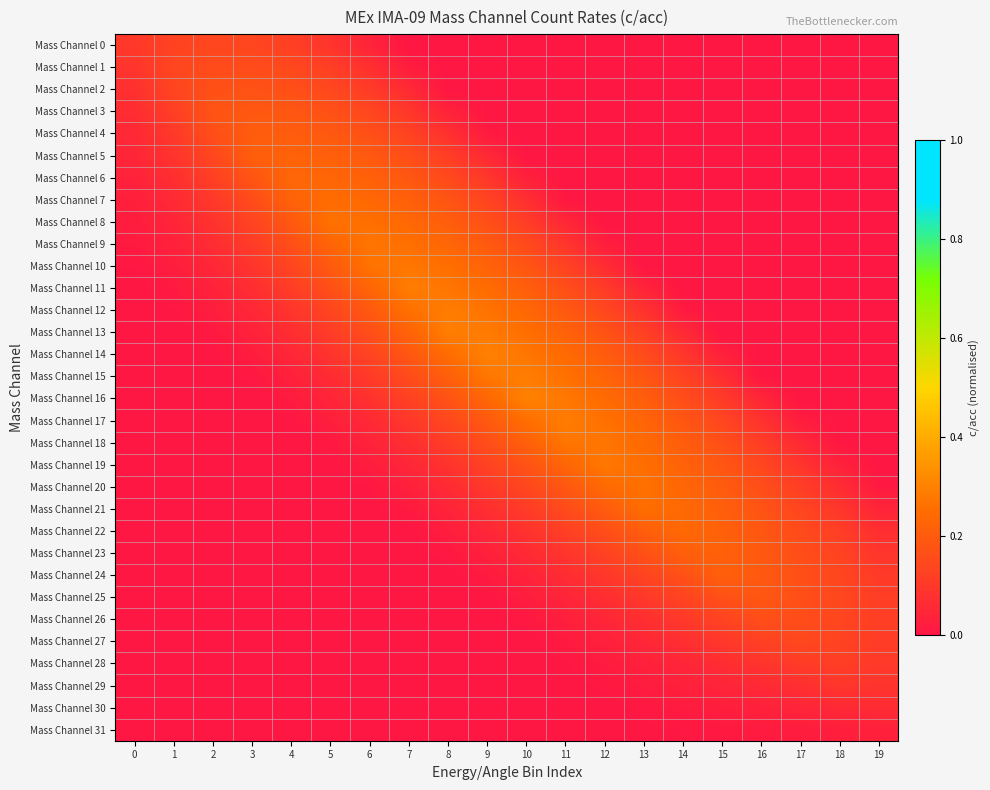

Reading left to right, extract all data points from this chart.

Mass Channel 0: 0=0.1	1=0.1	2=0.1	3=0.1	4=0.1	5=0.1	6=0.0	7=0.0	8=0.0	9=0.0	10=0.0	11=0.0	12=0.0	13=0.0	14=0.0	15=0.0	16=0.0	17=0.0	18=0.0	19=0.0
Mass Channel 1: 0=0.1	1=0.1	2=0.2	3=0.2	4=0.1	5=0.1	6=0.1	7=0.0	8=0.0	9=0.0	10=0.0	11=0.0	12=0.0	13=0.0	14=0.0	15=0.0	16=0.0	17=0.0	18=0.0	19=0.0
Mass Channel 2: 0=0.1	1=0.1	2=0.2	3=0.2	4=0.2	5=0.1	6=0.1	7=0.1	8=0.0	9=0.0	10=0.0	11=0.0	12=0.0	13=0.0	14=0.0	15=0.0	16=0.0	17=0.0	18=0.0	19=0.0
Mass Channel 3: 0=0.1	1=0.1	2=0.2	3=0.2	4=0.2	5=0.2	6=0.1	7=0.1	8=0.0	9=0.0	10=0.0	11=0.0	12=0.0	13=0.0	14=0.0	15=0.0	16=0.0	17=0.0	18=0.0	19=0.0
Mass Channel 4: 0=0.1	1=0.1	2=0.2	3=0.2	4=0.2	5=0.2	6=0.2	7=0.1	8=0.1	9=0.0	10=0.0	11=0.0	12=0.0	13=0.0	14=0.0	15=0.0	16=0.0	17=0.0	18=0.0	19=0.0
Mass Channel 5: 0=0.0	1=0.1	2=0.1	3=0.2	4=0.2	5=0.2	6=0.2	7=0.2	8=0.1	9=0.1	10=0.0	11=0.0	12=0.0	13=0.0	14=0.0	15=0.0	16=0.0	17=0.0	18=0.0	19=0.0
Mass Channel 6: 0=0.0	1=0.1	2=0.1	3=0.2	4=0.2	5=0.2	6=0.2	7=0.2	8=0.1	9=0.1	10=0.0	11=0.0	12=0.0	13=0.0	14=0.0	15=0.0	16=0.0	17=0.0	18=0.0	19=0.0
Mass Channel 7: 0=0.0	1=0.1	2=0.1	3=0.2	4=0.2	5=0.2	6=0.2	7=0.2	8=0.2	9=0.1	10=0.1	11=0.0	12=0.0	13=0.0	14=0.0	15=0.0	16=0.0	17=0.0	18=0.0	19=0.0
Mass Channel 8: 0=0.0	1=0.0	2=0.1	3=0.1	4=0.2	5=0.3	6=0.3	7=0.2	8=0.2	9=0.2	10=0.1	11=0.0	12=0.0	13=0.0	14=0.0	15=0.0	16=0.0	17=0.0	18=0.0	19=0.0
Mass Channel 9: 0=0.0	1=0.0	2=0.1	3=0.1	4=0.2	5=0.2	6=0.3	7=0.3	8=0.2	9=0.2	10=0.1	11=0.1	12=0.0	13=0.0	14=0.0	15=0.0	16=0.0	17=0.0	18=0.0	19=0.0
Mass Channel 10: 0=0.0	1=0.0	2=0.0	3=0.1	4=0.1	5=0.2	6=0.3	7=0.3	8=0.3	9=0.2	10=0.2	11=0.1	12=0.1	13=0.0	14=0.0	15=0.0	16=0.0	17=0.0	18=0.0	19=0.0
Mass Channel 11: 0=0.0	1=0.0	2=0.0	3=0.1	4=0.1	5=0.2	6=0.2	7=0.3	8=0.3	9=0.2	10=0.2	11=0.2	12=0.1	13=0.0	14=0.0	15=0.0	16=0.0	17=0.0	18=0.0	19=0.0
Mass Channel 12: 0=0.0	1=0.0	2=0.0	3=0.1	4=0.1	5=0.1	6=0.2	7=0.3	8=0.3	9=0.3	10=0.2	11=0.2	12=0.1	13=0.1	14=0.0	15=0.0	16=0.0	17=0.0	18=0.0	19=0.0
Mass Channel 13: 0=0.0	1=0.0	2=0.0	3=0.0	4=0.1	5=0.1	6=0.2	7=0.2	8=0.3	9=0.3	10=0.3	11=0.2	12=0.2	13=0.1	14=0.1	15=0.0	16=0.0	17=0.0	18=0.0	19=0.0
Mass Channel 14: 0=0.0	1=0.0	2=0.0	3=0.0	4=0.0	5=0.1	6=0.1	7=0.2	8=0.2	9=0.3	10=0.3	11=0.2	12=0.2	13=0.2	14=0.1	15=0.0	16=0.0	17=0.0	18=0.0	19=0.0
Mass Channel 15: 0=0.0	1=0.0	2=0.0	3=0.0	4=0.0	5=0.1	6=0.1	7=0.2	8=0.2	9=0.3	10=0.3	11=0.3	12=0.2	13=0.2	14=0.1	15=0.1	16=0.0	17=0.0	18=0.0	19=0.0
Mass Channel 16: 0=0.0	1=0.0	2=0.0	3=0.0	4=0.0	5=0.0	6=0.1	7=0.1	8=0.2	9=0.2	10=0.3	11=0.3	12=0.2	13=0.2	14=0.2	15=0.1	16=0.0	17=0.0	18=0.0	19=0.0
Mass Channel 17: 0=0.0	1=0.0	2=0.0	3=0.0	4=0.0	5=0.0	6=0.1	7=0.1	8=0.1	9=0.2	10=0.3	11=0.3	12=0.3	13=0.2	14=0.2	15=0.1	16=0.1	17=0.0	18=0.0	19=0.0
Mass Channel 18: 0=0.0	1=0.0	2=0.0	3=0.0	4=0.0	5=0.0	6=0.0	7=0.1	8=0.1	9=0.2	10=0.2	11=0.3	12=0.3	13=0.2	14=0.2	15=0.2	16=0.1	17=0.1	18=0.0	19=0.0
Mass Channel 19: 0=0.0	1=0.0	2=0.0	3=0.0	4=0.0	5=0.0	6=0.0	7=0.0	8=0.1	9=0.1	10=0.2	11=0.2	12=0.3	13=0.3	14=0.2	15=0.2	16=0.1	17=0.1	18=0.0	19=0.0
Mass Channel 20: 0=0.0	1=0.0	2=0.0	3=0.0	4=0.0	5=0.0	6=0.0	7=0.0	8=0.1	9=0.1	10=0.1	11=0.2	12=0.2	13=0.3	14=0.2	15=0.2	16=0.2	17=0.1	18=0.1	19=0.0
Mass Channel 21: 0=0.0	1=0.0	2=0.0	3=0.0	4=0.0	5=0.0	6=0.0	7=0.0	8=0.0	9=0.1	10=0.1	11=0.2	12=0.2	13=0.3	14=0.2	15=0.2	16=0.2	17=0.1	18=0.1	19=0.0
Mass Channel 22: 0=0.0	1=0.0	2=0.0	3=0.0	4=0.0	5=0.0	6=0.0	7=0.0	8=0.0	9=0.0	10=0.1	11=0.1	12=0.2	13=0.2	14=0.2	15=0.2	16=0.2	17=0.2	18=0.1	19=0.1
Mass Channel 23: 0=0.0	1=0.0	2=0.0	3=0.0	4=0.0	5=0.0	6=0.0	7=0.0	8=0.0	9=0.0	10=0.1	11=0.1	12=0.1	13=0.2	14=0.2	15=0.2	16=0.2	17=0.2	18=0.1	19=0.1
Mass Channel 24: 0=0.0	1=0.0	2=0.0	3=0.0	4=0.0	5=0.0	6=0.0	7=0.0	8=0.0	9=0.0	10=0.0	11=0.1	12=0.1	13=0.1	14=0.2	15=0.2	16=0.2	17=0.2	18=0.1	19=0.1
Mass Channel 25: 0=0.0	1=0.0	2=0.0	3=0.0	4=0.0	5=0.0	6=0.0	7=0.0	8=0.0	9=0.0	10=0.0	11=0.0	12=0.1	13=0.1	14=0.1	15=0.2	16=0.2	17=0.2	18=0.1	19=0.1
Mass Channel 26: 0=0.0	1=0.0	2=0.0	3=0.0	4=0.0	5=0.0	6=0.0	7=0.0	8=0.0	9=0.0	10=0.0	11=0.0	12=0.0	13=0.1	14=0.1	15=0.1	16=0.2	17=0.2	18=0.1	19=0.1
Mass Channel 27: 0=0.0	1=0.0	2=0.0	3=0.0	4=0.0	5=0.0	6=0.0	7=0.0	8=0.0	9=0.0	10=0.0	11=0.0	12=0.0	13=0.0	14=0.1	15=0.1	16=0.1	17=0.1	18=0.1	19=0.1
Mass Channel 28: 0=0.0	1=0.0	2=0.0	3=0.0	4=0.0	5=0.0	6=0.0	7=0.0	8=0.0	9=0.0	10=0.0	11=0.0	12=0.0	13=0.0	14=0.0	15=0.1	16=0.1	17=0.1	18=0.1	19=0.1
Mass Channel 29: 0=0.0	1=0.0	2=0.0	3=0.0	4=0.0	5=0.0	6=0.0	7=0.0	8=0.0	9=0.0	10=0.0	11=0.0	12=0.0	13=0.0	14=0.0	15=0.0	16=0.1	17=0.1	18=0.1	19=0.1
Mass Channel 30: 0=0.0	1=0.0	2=0.0	3=0.0	4=0.0	5=0.0	6=0.0	7=0.0	8=0.0	9=0.0	10=0.0	11=0.0	12=0.0	13=0.0	14=0.0	15=0.0	16=0.0	17=0.0	18=0.1	19=0.1
Mass Channel 31: 0=0.0	1=0.0	2=0.0	3=0.0	4=0.0	5=0.0	6=0.0	7=0.0	8=0.0	9=0.0	10=0.0	11=0.0	12=0.0	13=0.0	14=0.0	15=0.0	16=0.0	17=0.0	18=0.0	19=0.0